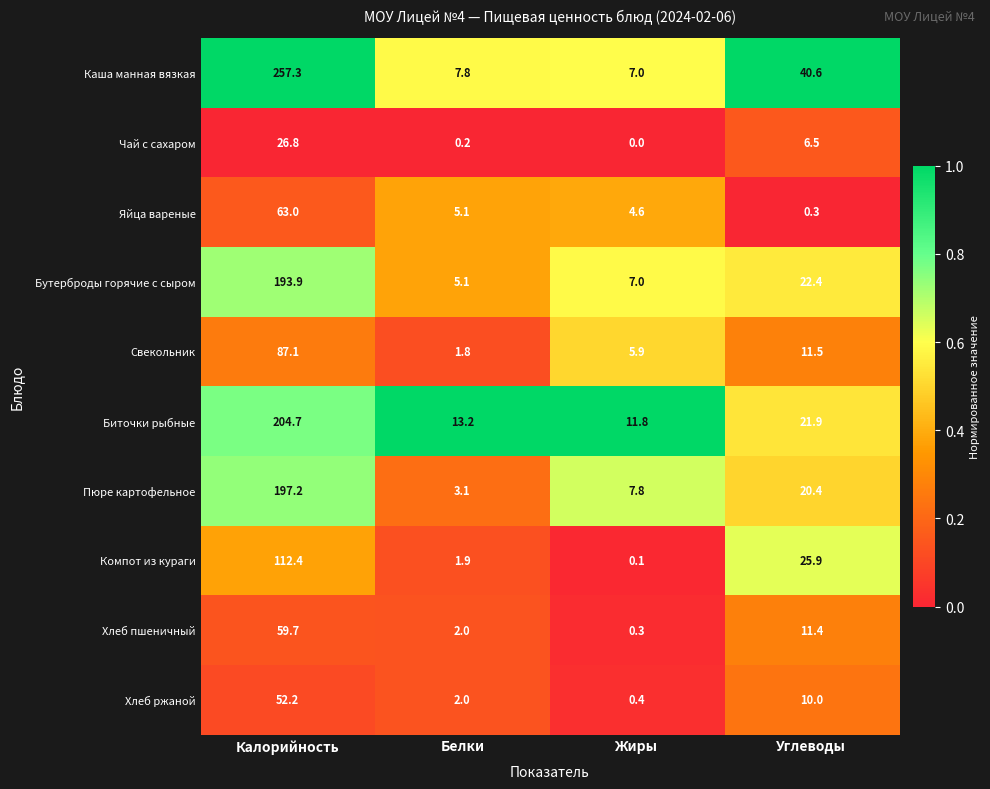

What is the difference between the highest and lowest values at Белки?

13.0